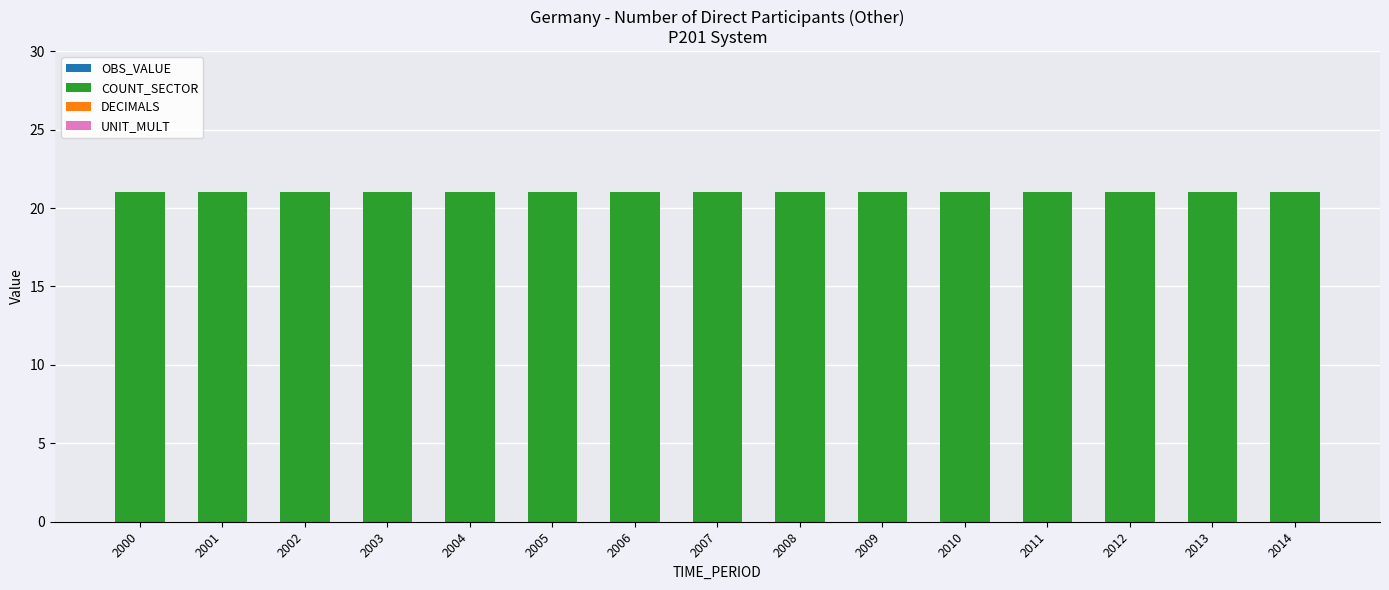

How many groups of bars are there?

15